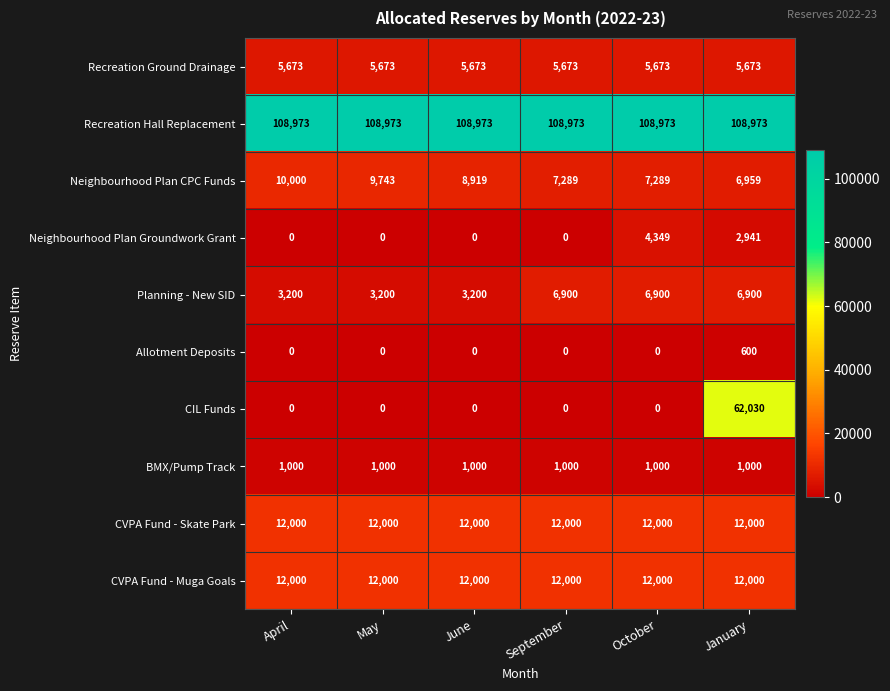

What is the sum of the Neighbourhood Plan Groundwork Grant values at June and January?

2941